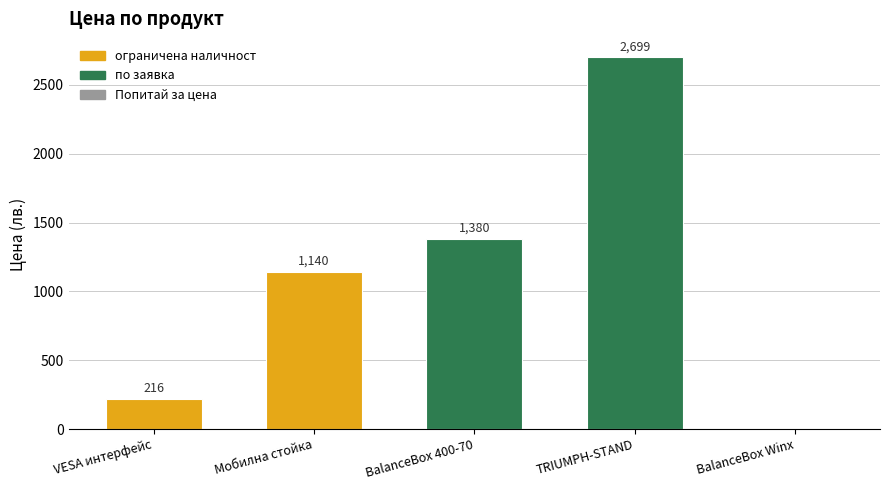

Is it true that the value at BalanceBox 400-70 is 703.0?

False